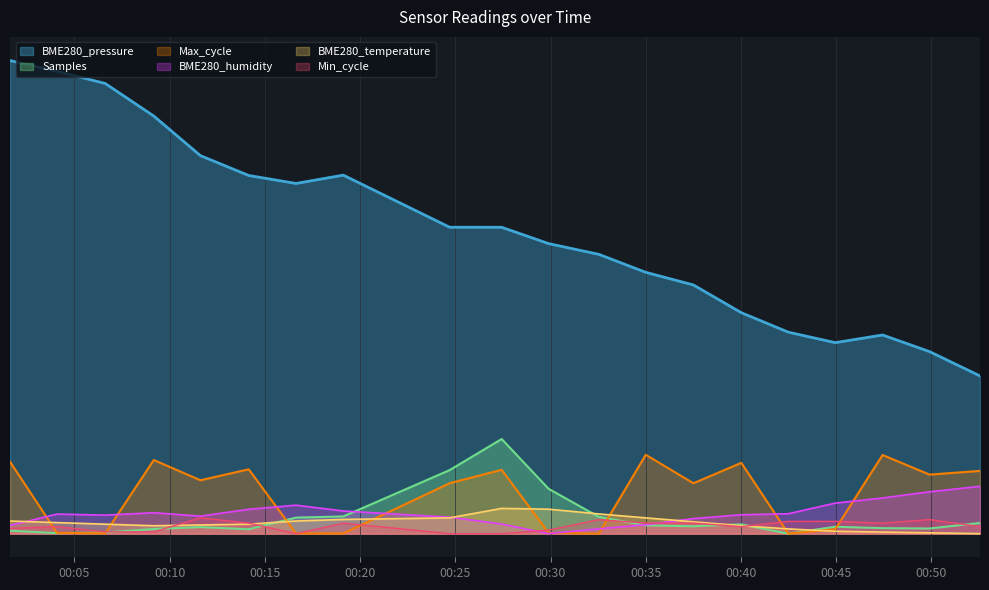

What is the difference between the highest and lowest values at 2023/10/07 00:01:37?

149.1